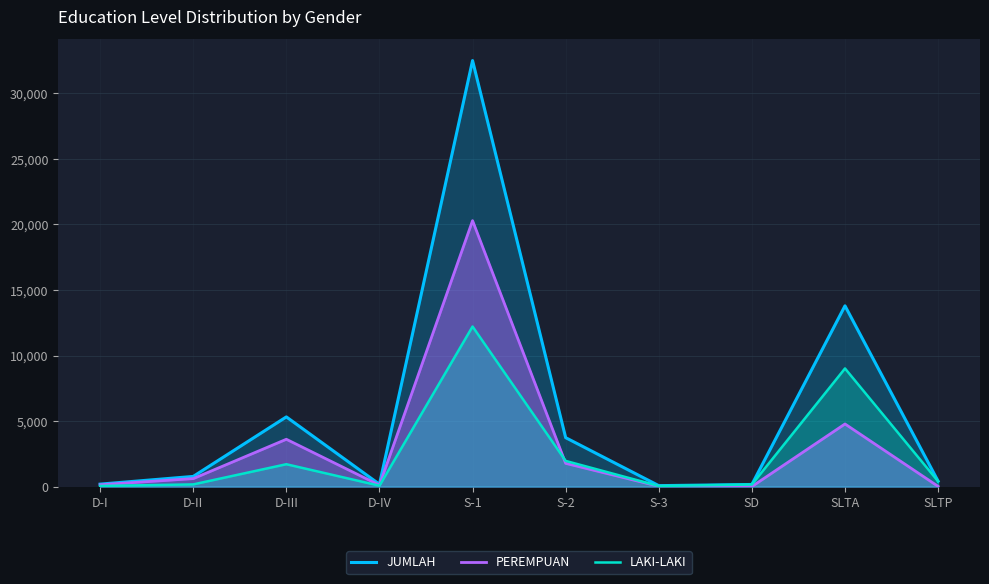

How many lines are shown in the chart?

3